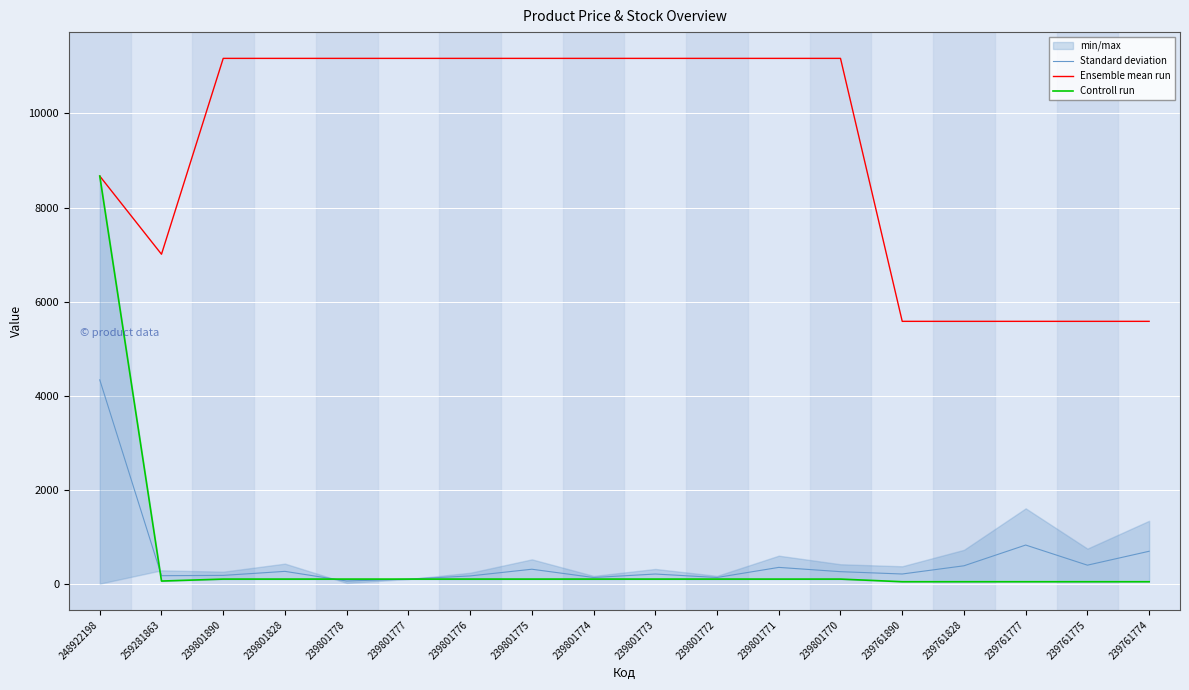

Rank the categories by Standard deviation value from lowest to highest.

239801778, 239801777, 239801774, 239801772, 239801776, 259281863, 239801890, 239801773, 239761890, 239801770, 239801828, 239801775, 239801771, 239761828, 239761775, 239761774, 239761777, 248922198